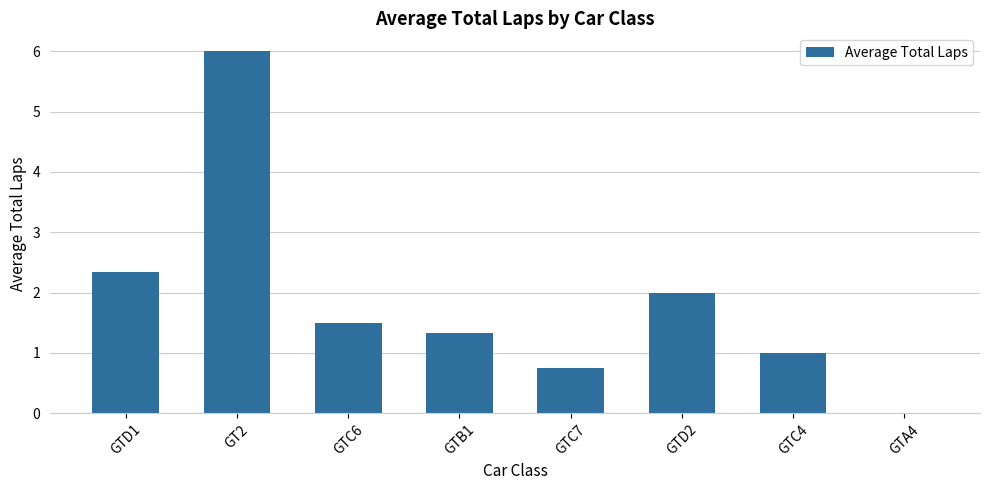

Reading right to left, what are all the values shown in this chart?

GTA4=0.0	GTC4=1.0	GTD2=2.0	GTC7=0.8	GTB1=1.3	GTC6=1.5	GT2=6.0	GTD1=2.3